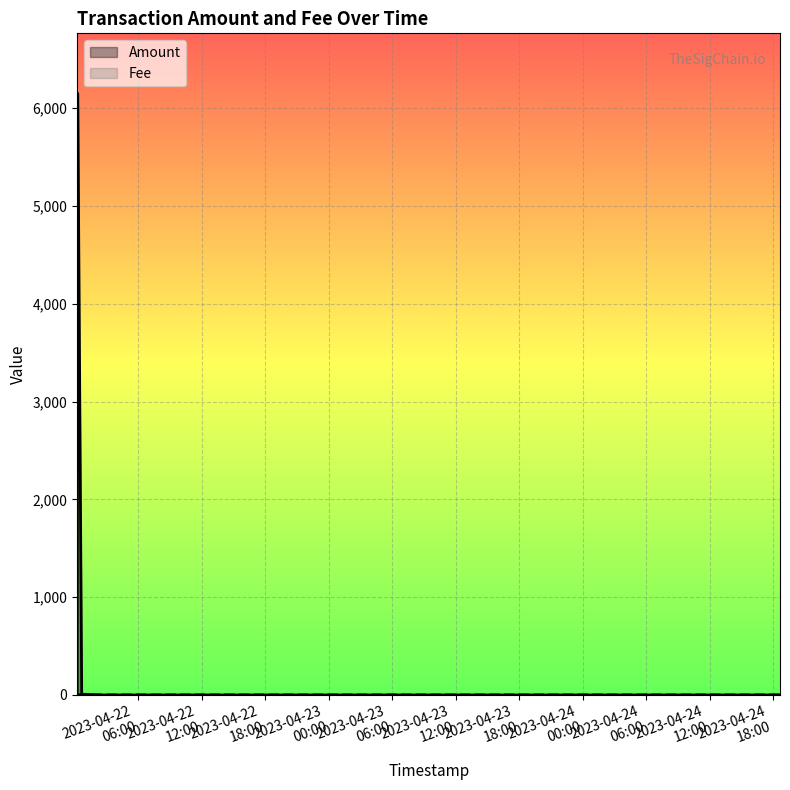

Which series has the largest range (max minus min)?

Amount